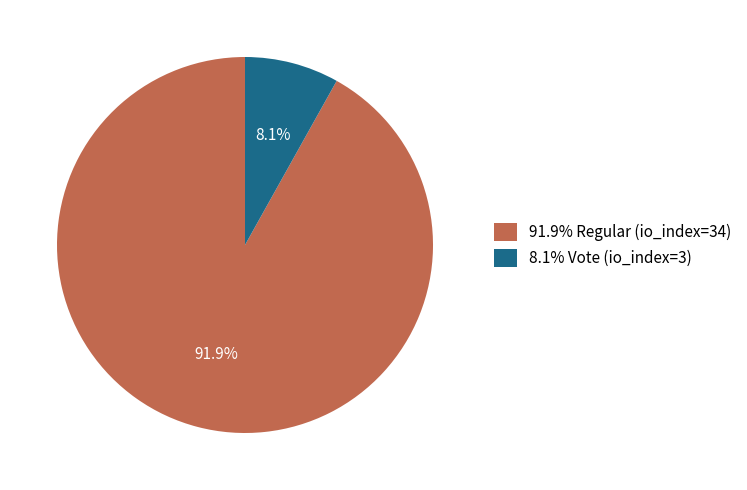

Rank the categories by value from lowest to highest.

8.1% Vote (io_index=3), 91.9% Regular (io_index=34)